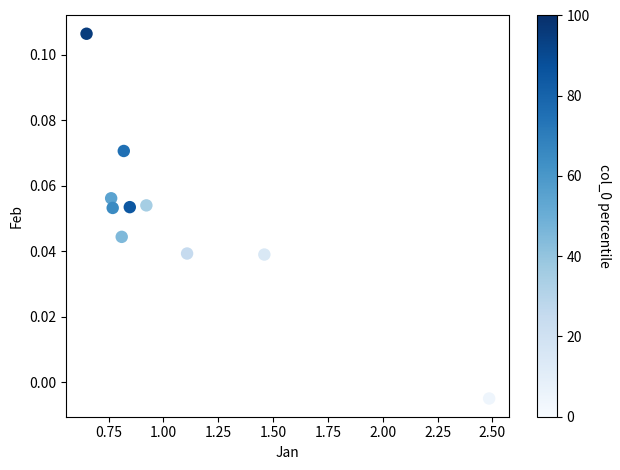

What is the range of X values (max minus min)?

1.8